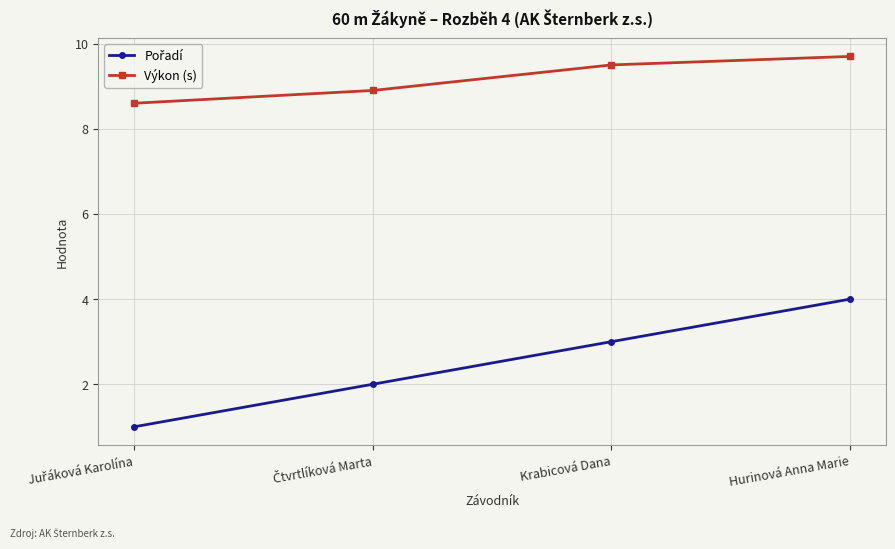

What is the highest value of the Výkon (s) series?

9.7